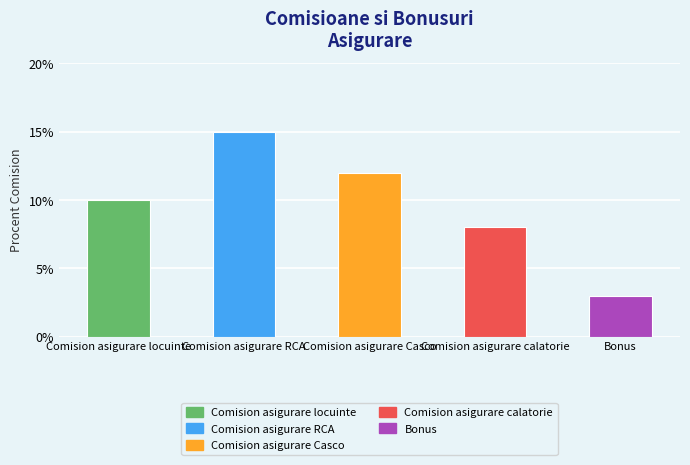

Rank the categories by value from highest to lowest.

Comision asigurare RCA, Comision asigurare Casco, Comision asigurare locuinte, Comision asigurare calatorie, Bonus